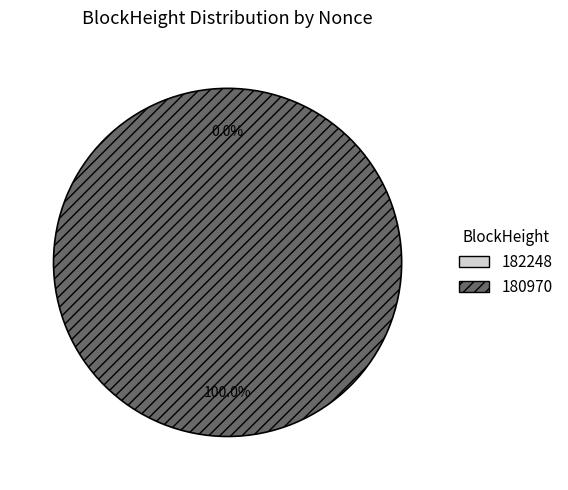

What is the change in value from 182248 to 180970?

+65641